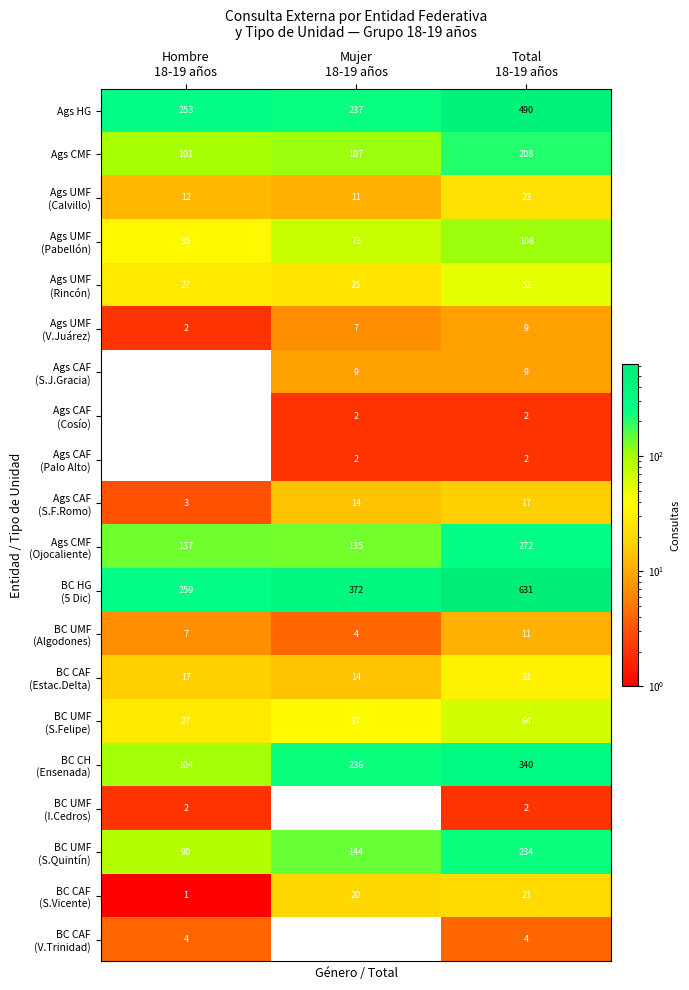

What is the minimum value for Ags HG?

237